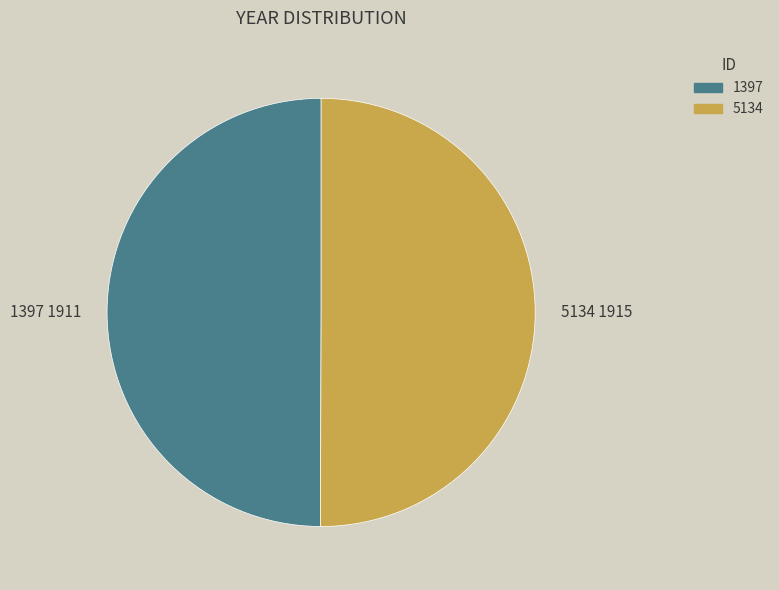

True or false: 1397 accounts for 50% of the total.

True